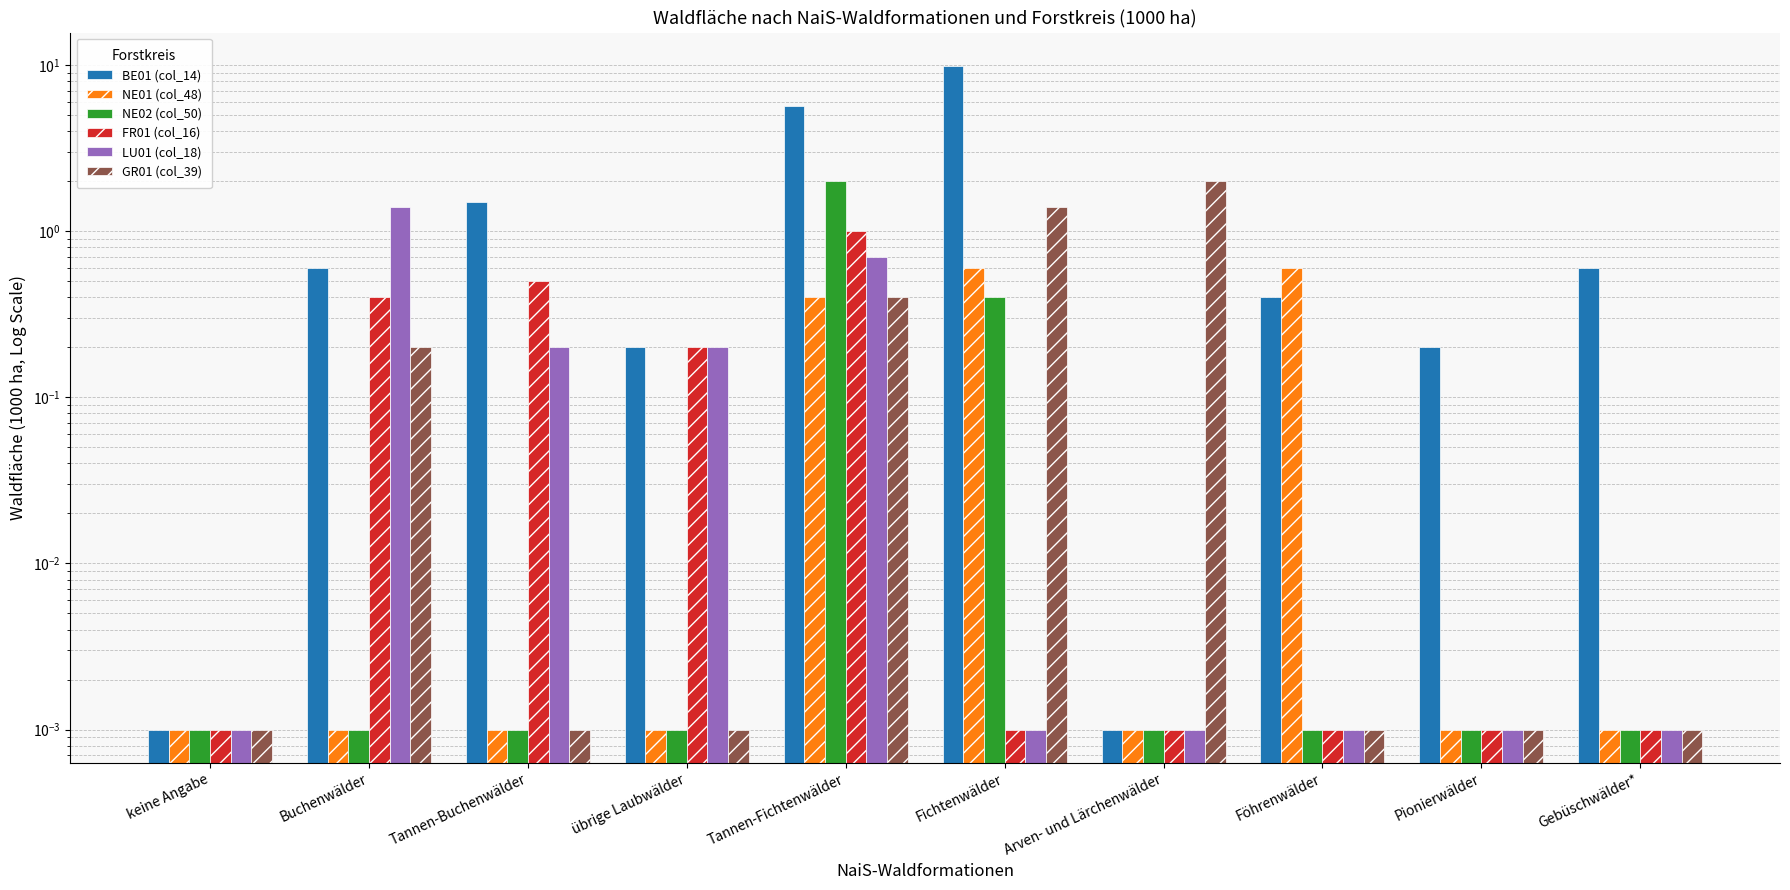

Reading left to right, extract all data points from this chart.

BE01 (col_14): keine Angabe=0.0	Buchenwälder=0.6	Tannen-Buchenwälder=1.5	übrige Laubwälder=0.2	Tannen-Fichtenwälder=5.7	Fichtenwälder=9.9	Arven- und Lärchenwälder=0.0	Föhrenwälder=0.4	Pionierwälder=0.2	Gebüschwälder*=0.6
NE01 (col_48): keine Angabe=0.0	Buchenwälder=0.0	Tannen-Buchenwälder=0.0	übrige Laubwälder=0.0	Tannen-Fichtenwälder=0.4	Fichtenwälder=0.6	Arven- und Lärchenwälder=0.0	Föhrenwälder=0.6	Pionierwälder=0.0	Gebüschwälder*=0.0
NE02 (col_50): keine Angabe=0.0	Buchenwälder=0.0	Tannen-Buchenwälder=0.0	übrige Laubwälder=0.0	Tannen-Fichtenwälder=2.0	Fichtenwälder=0.4	Arven- und Lärchenwälder=0.0	Föhrenwälder=0.0	Pionierwälder=0.0	Gebüschwälder*=0.0
FR01 (col_16): keine Angabe=0.0	Buchenwälder=0.4	Tannen-Buchenwälder=0.5	übrige Laubwälder=0.2	Tannen-Fichtenwälder=1.0	Fichtenwälder=0.0	Arven- und Lärchenwälder=0.0	Föhrenwälder=0.0	Pionierwälder=0.0	Gebüschwälder*=0.0
LU01 (col_18): keine Angabe=0.0	Buchenwälder=1.4	Tannen-Buchenwälder=0.2	übrige Laubwälder=0.2	Tannen-Fichtenwälder=0.7	Fichtenwälder=0.0	Arven- und Lärchenwälder=0.0	Föhrenwälder=0.0	Pionierwälder=0.0	Gebüschwälder*=0.0
GR01 (col_39): keine Angabe=0.0	Buchenwälder=0.2	Tannen-Buchenwälder=0.0	übrige Laubwälder=0.0	Tannen-Fichtenwälder=0.4	Fichtenwälder=1.4	Arven- und Lärchenwälder=2.0	Föhrenwälder=0.0	Pionierwälder=0.0	Gebüschwälder*=0.0